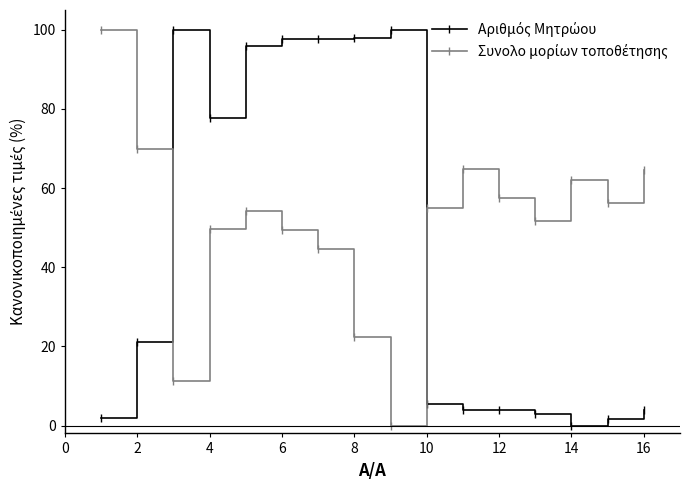

At how many categories does at least one series exceed 38?

16